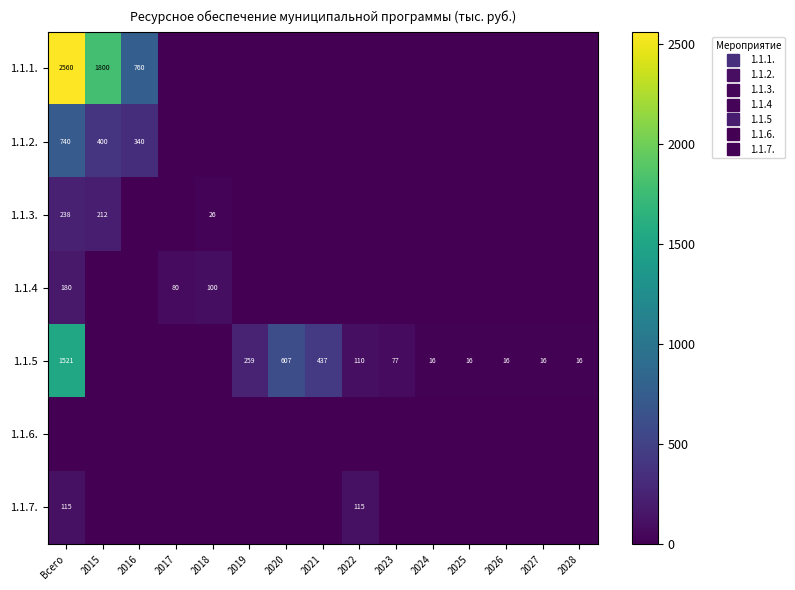

Which series has the largest total across all categories?

1.1.1.